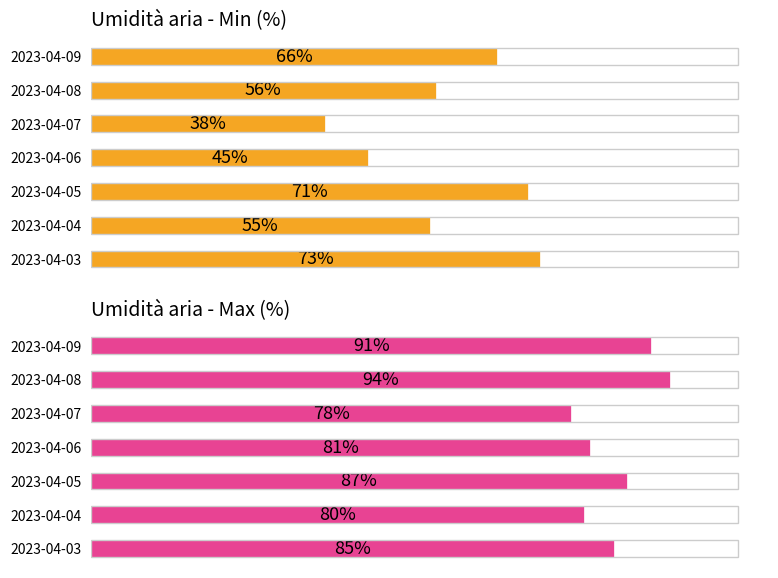

How many data points in Umidità aria - Min (%) are above 56?

3